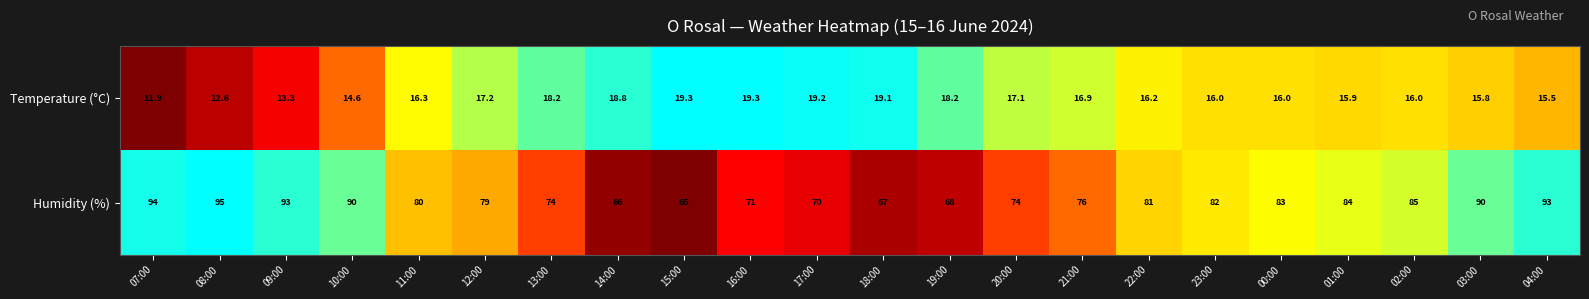

At 16:00, list the series in order from smallest to largest.

Temperature (°C), Humidity (%)